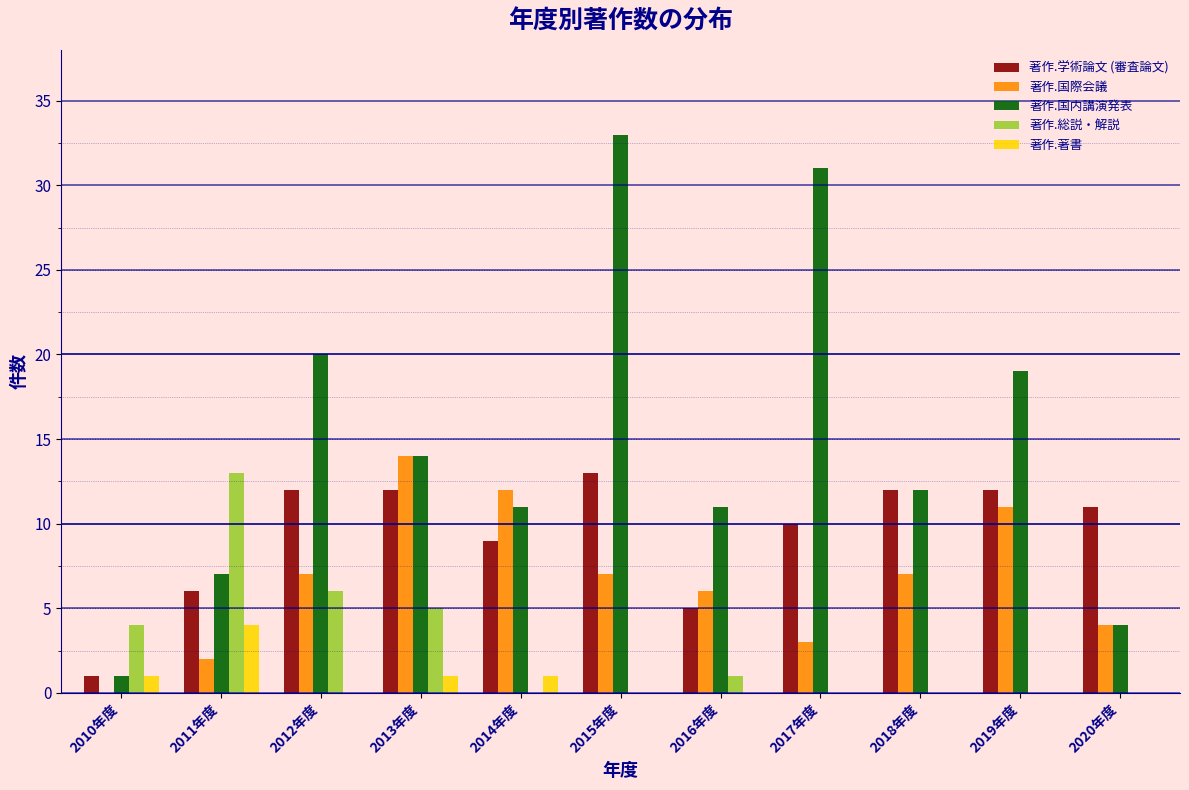

What is the total value across all series at 2015年度?

53